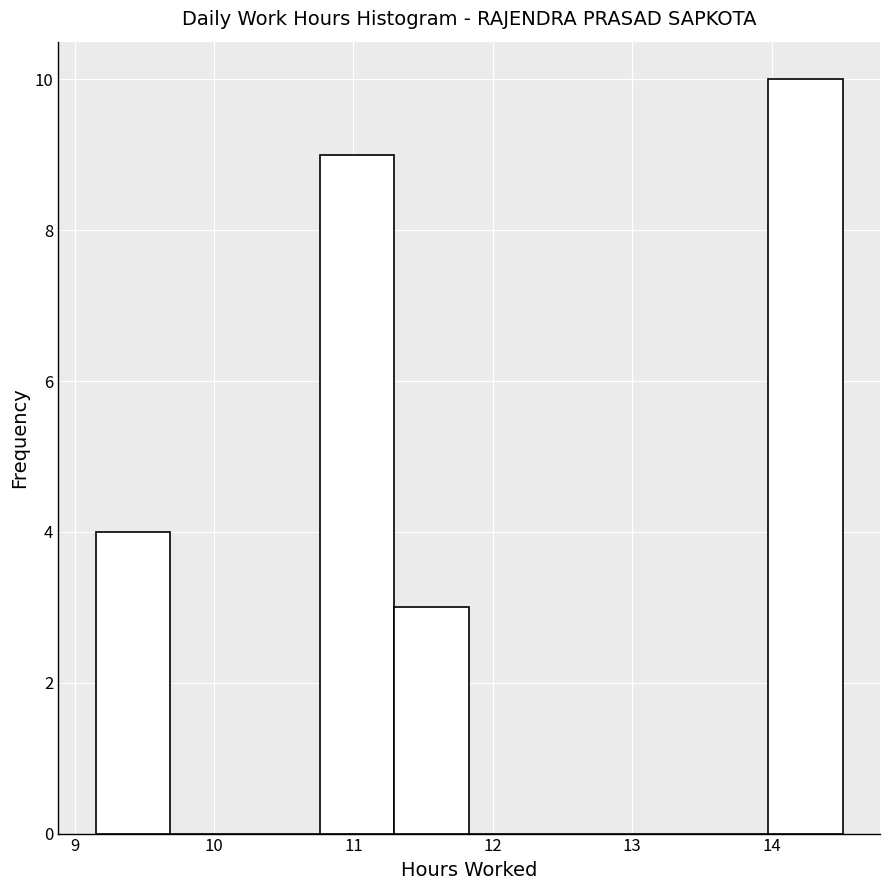

How tall is the bar that spans 14.0 to 14.5 on the x-axis? Neither the bar edges nor the heights are printed on the chart, so give them approximately, as read against the axes.

10